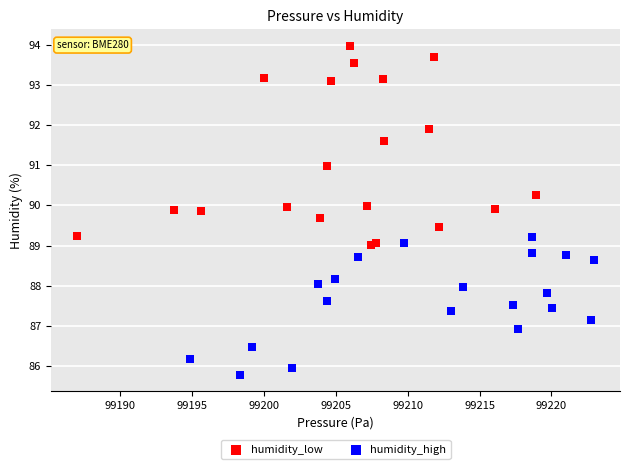

What are all the series names shown in the legend?

humidity_low, humidity_high